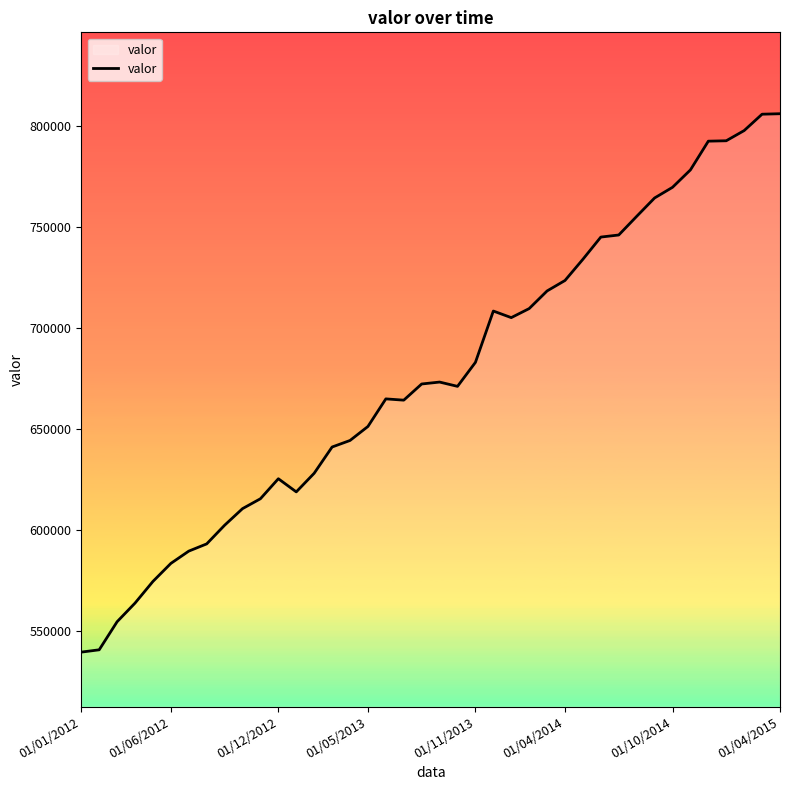

What is the smallest value displayed?

539473